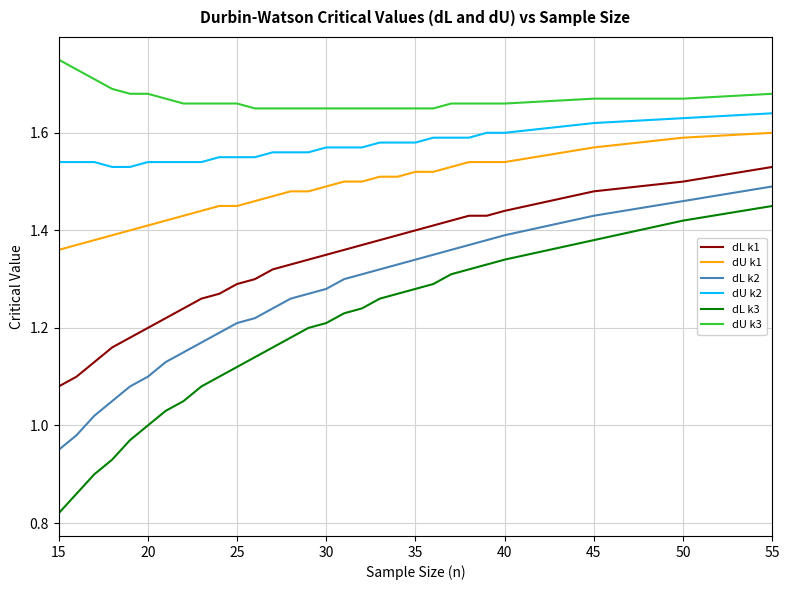

Which series has the widest spread of values?

dL k3